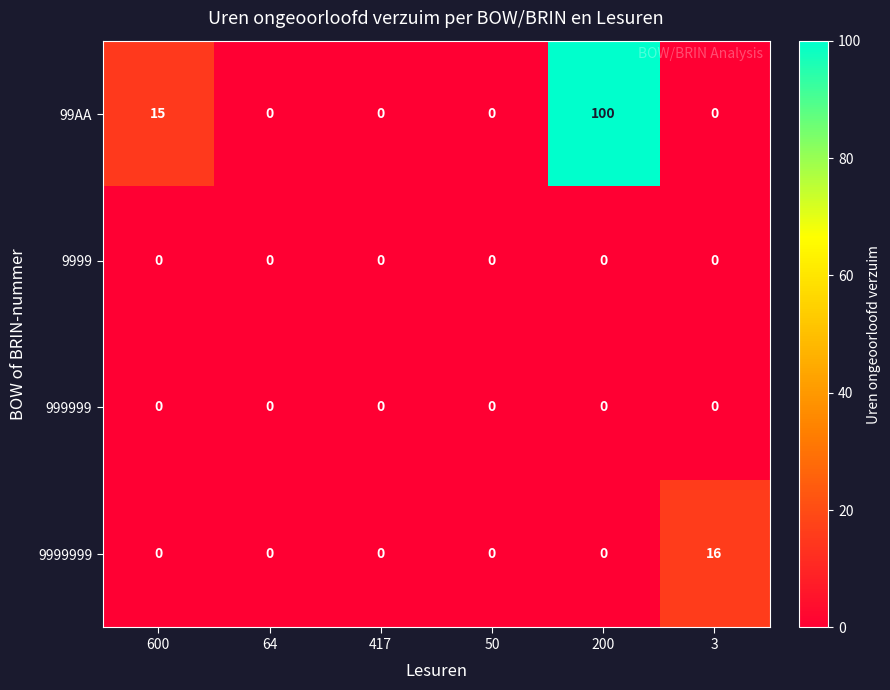

Reading right to left, transcribe all the data shown in this chart.

99AA: 3=0	200=100	50=0	417=0	64=0	600=15
9999: 3=0	200=0	50=0	417=0	64=0	600=0
999999: 3=0	200=0	50=0	417=0	64=0	600=0
9999999: 3=16	200=0	50=0	417=0	64=0	600=0